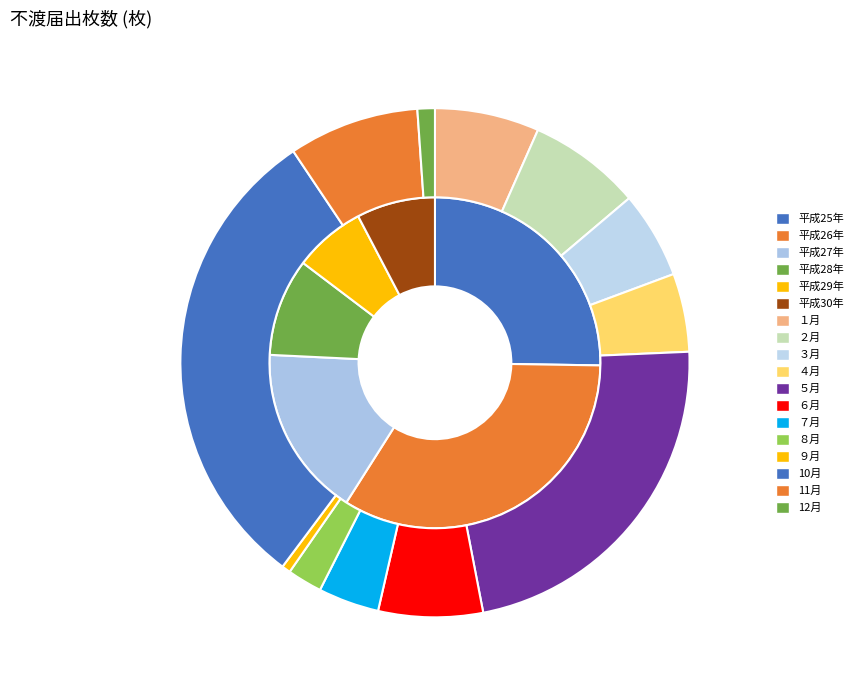

Between ４月 and 平成25年, which is larger?

平成25年